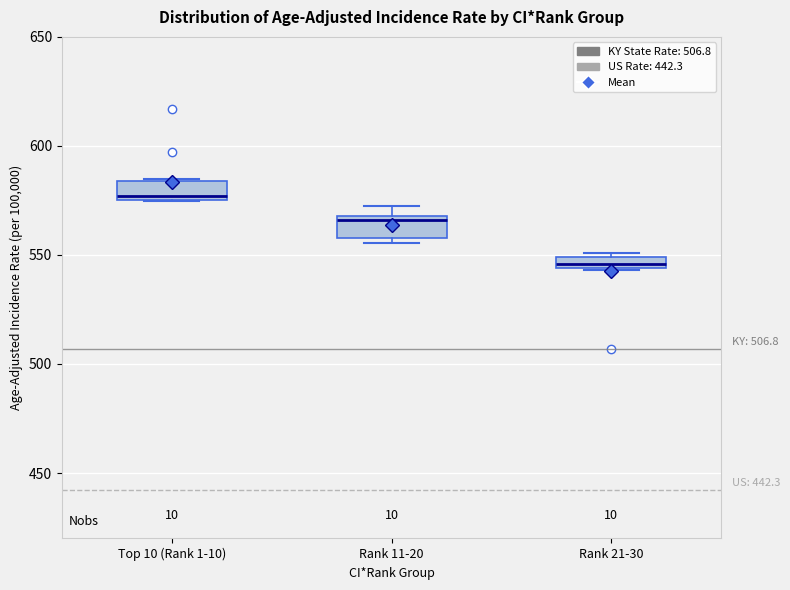

Where is the upper edge of the box for Top 10 (Rank 1-10) on the y-axis? The values are not printed on the chart, so give them approximately, as read against the axis.

585